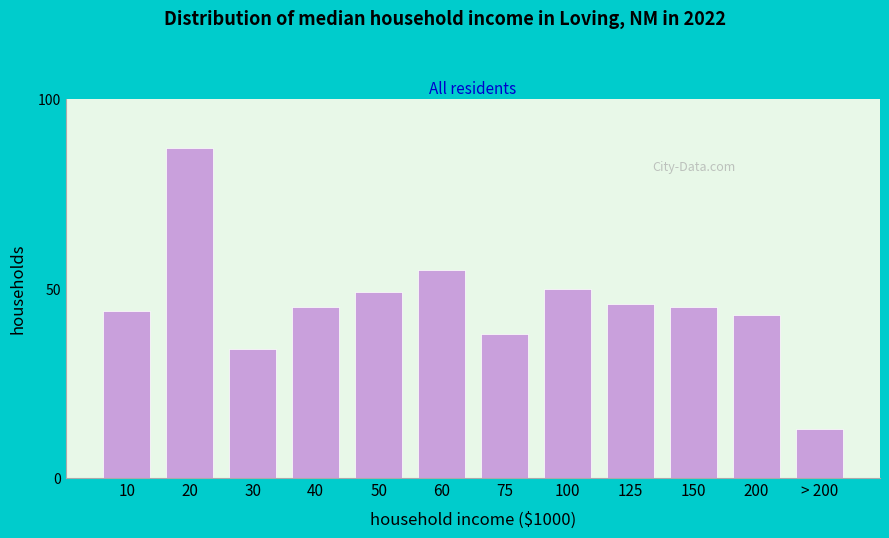

Reading left to right, what are all the values shown in this chart?

10=44	20=87	30=34	40=45	50=49	60=55	75=38	100=50	125=46	150=45	200=43	> 200=13